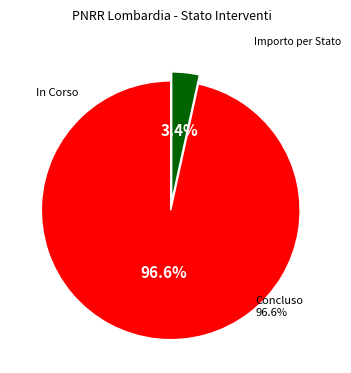

The Concluso slice represents 36% of the pie. True or false?

False